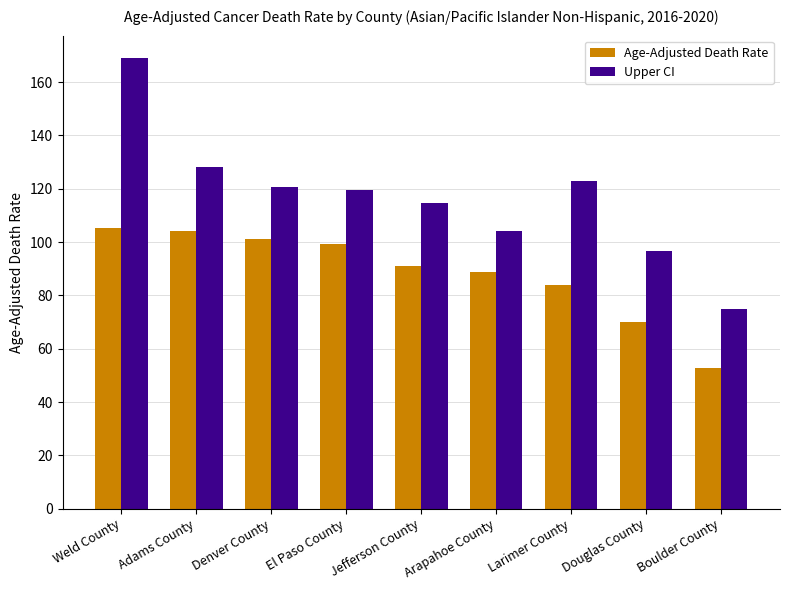

Between Weld County and Jefferson County, which series saw the biggest shift?

Upper CI